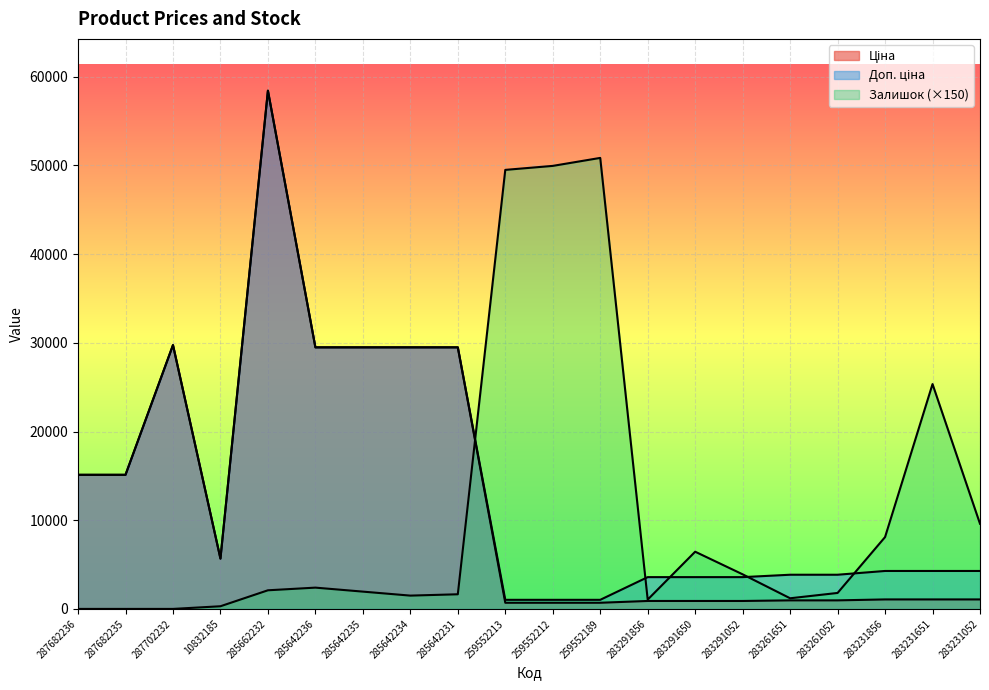

The value of Доп. ціна at 283291650 is 3583.6. True or false?

True